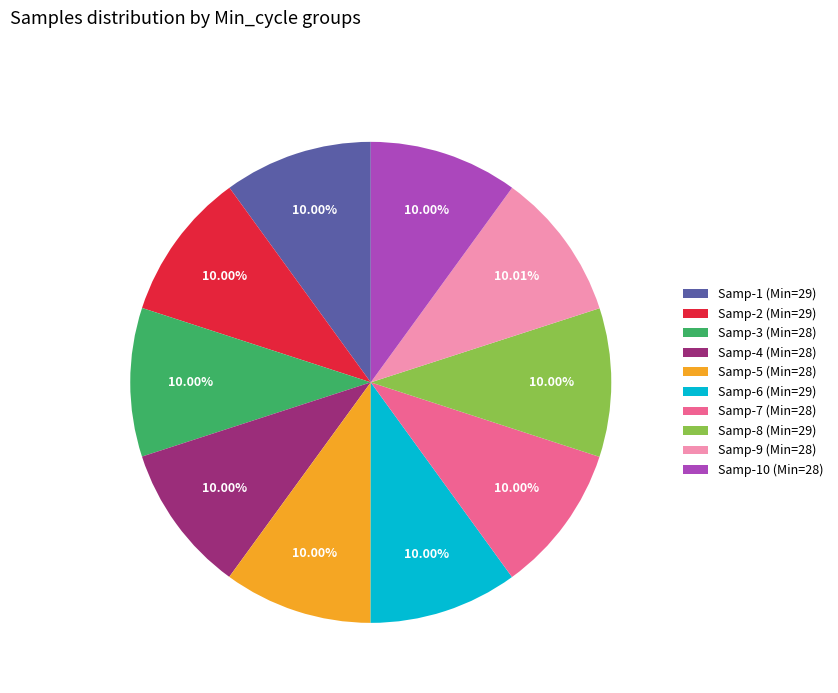

What is the ratio of the value at Samp-2 (Min=29) to the value at Samp-6 (Min=29)?

1.0